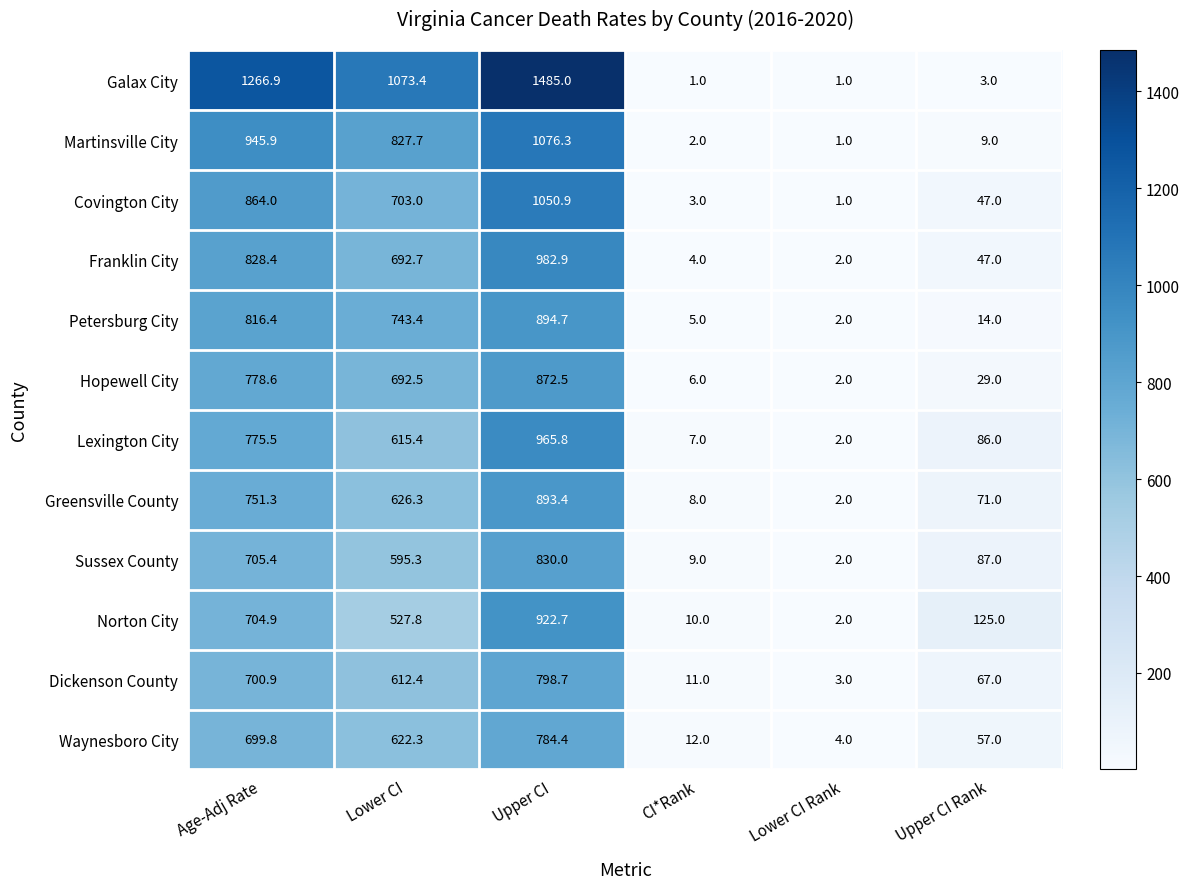

Which series has the widest spread of values?

Galax City